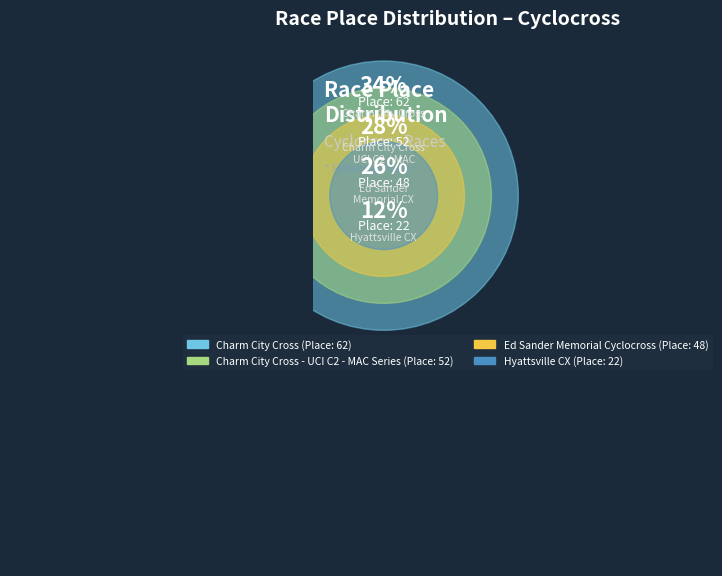

Is there any slice that represents more than half of the pie?

No